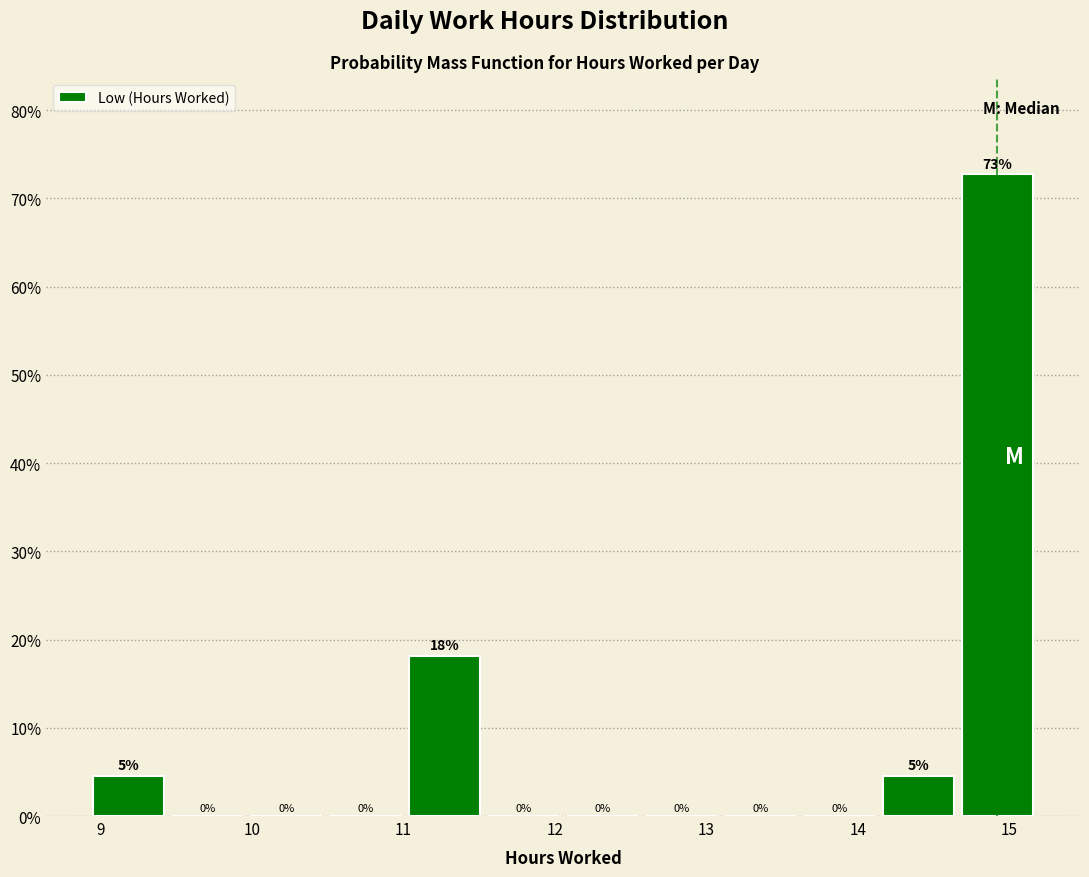

Which range on the x-axis has the tallest bar?

14.7 to 15.2